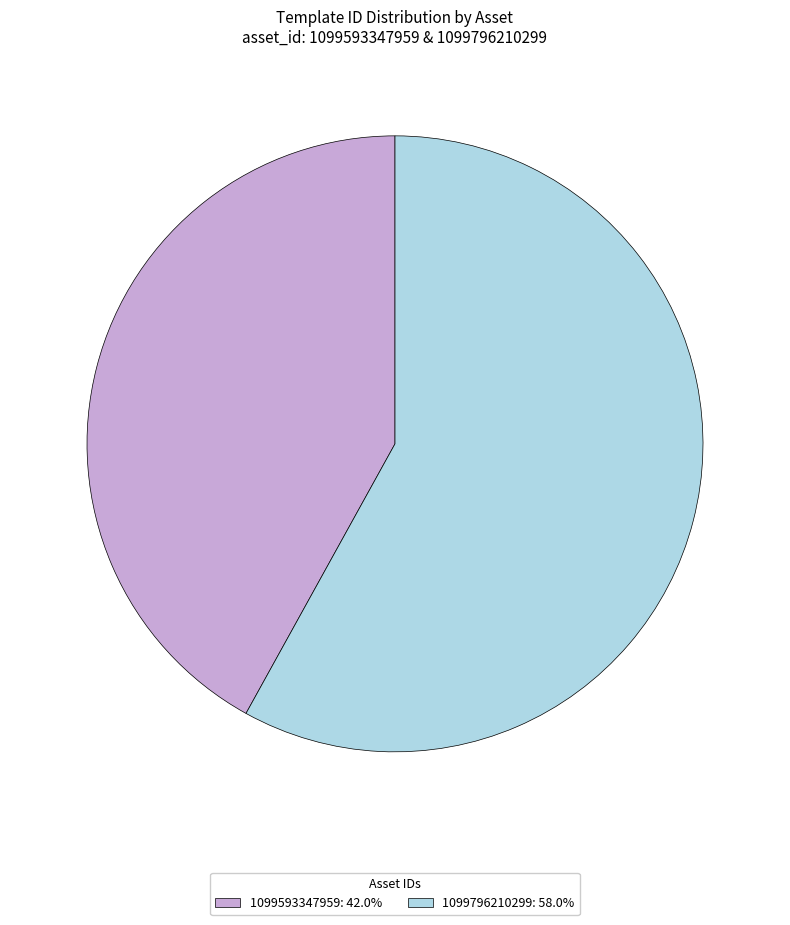

Rank the categories by value from lowest to highest.

1099593347959, 1099796210299